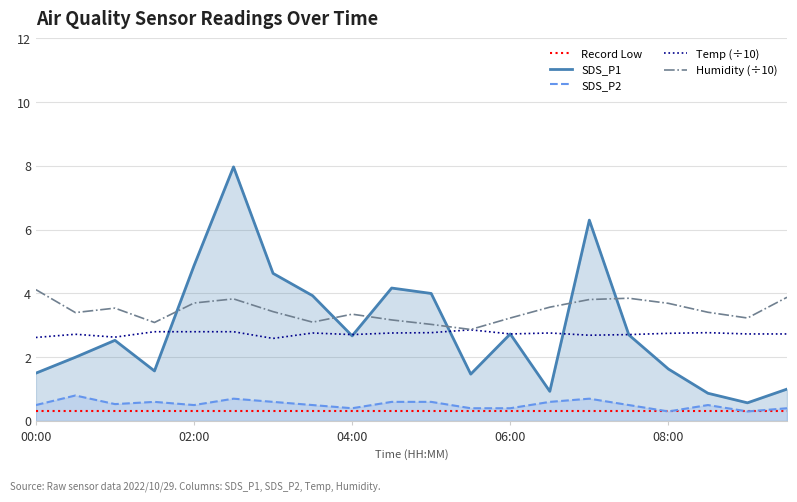

True or false: SDS_P1 has more than 2 interior local peaks.

True